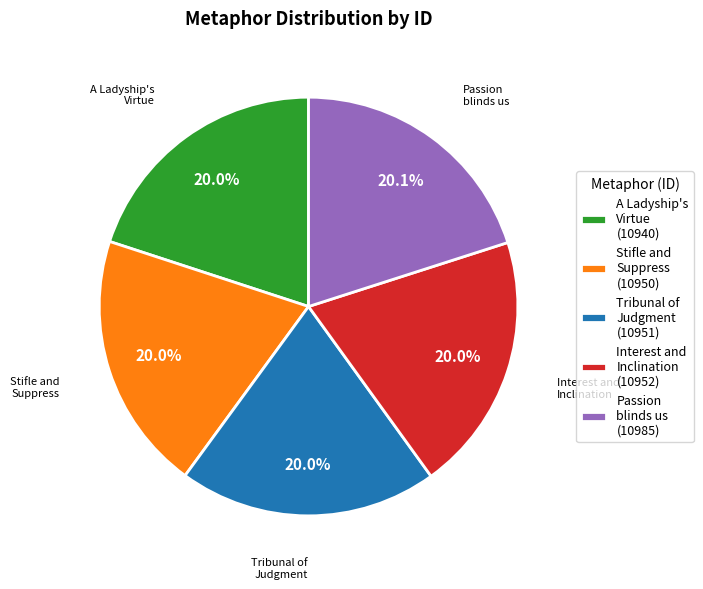

Does Stifle and Suppress (10950) account for over 50% of the chart?

No